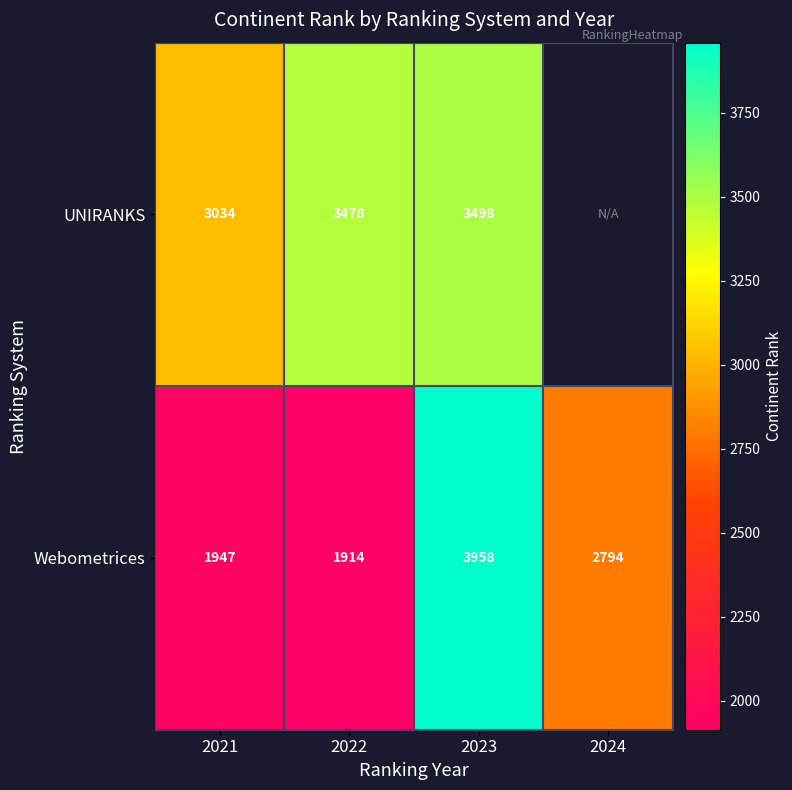

What is the greatest value displayed?

3958.0